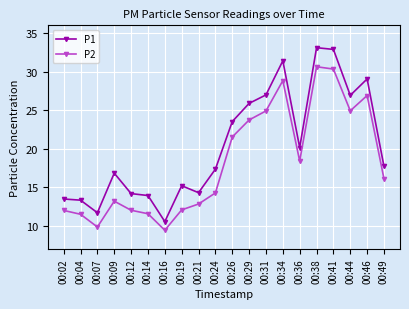

True or false: P1 has a value of 13.3 at 00:04.

True